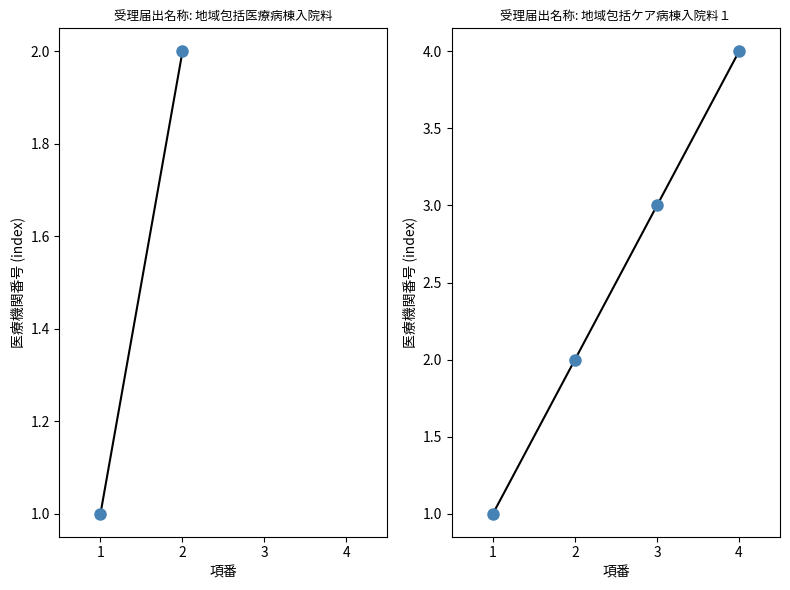

What is the value of the 3rd point from the left?

3